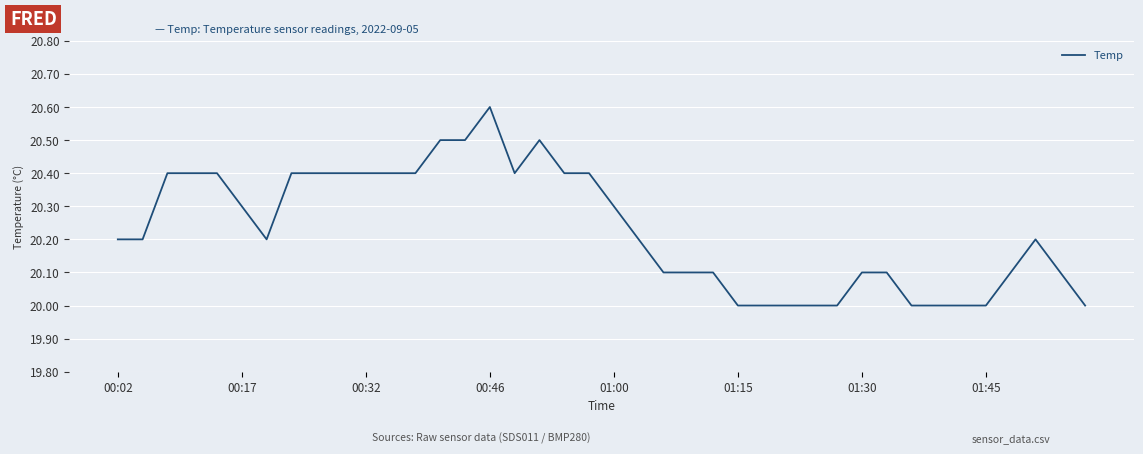

What is the difference between the maximum and minimum values?

0.6